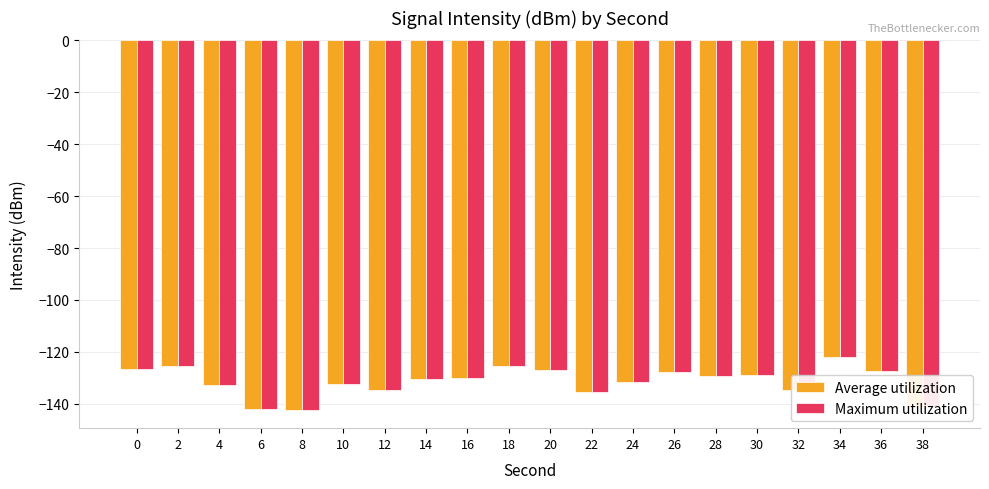

What is the sum of all Average utilization values?

-2626.5